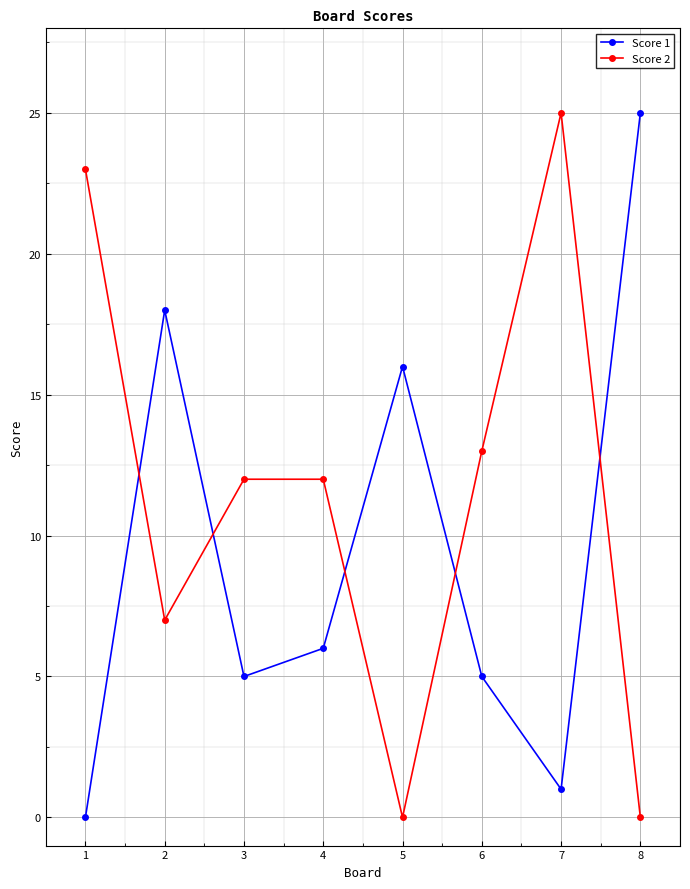

Count the number of data series in this chart.

2